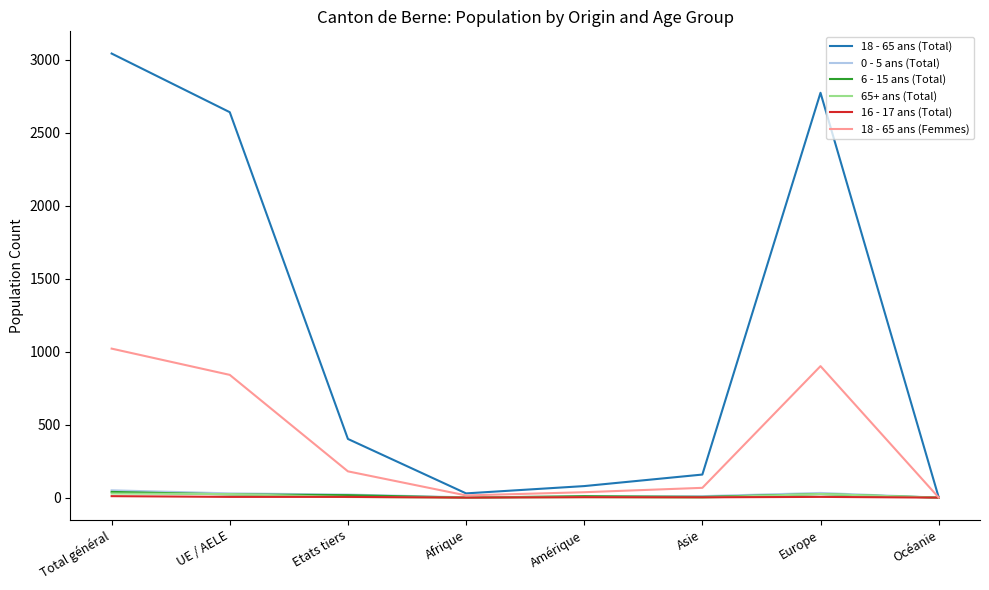

Which series has the largest total across all categories?

18 - 65 ans (Total)